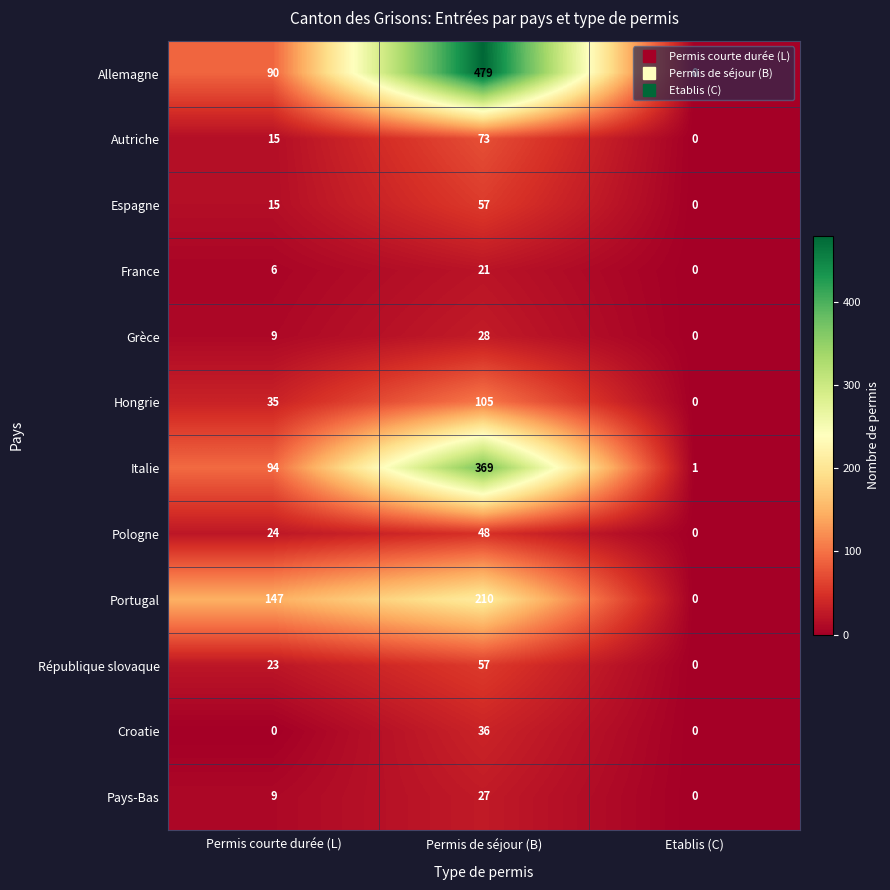

Count the Portugal values in the range 0 to 210.

3